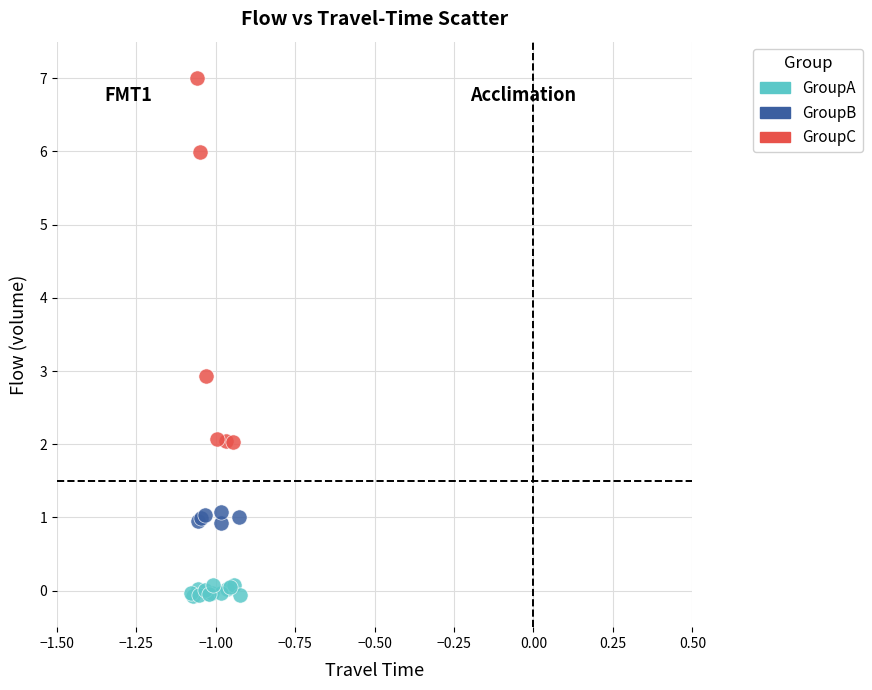

Which series contains the lowest Y value?

GroupA